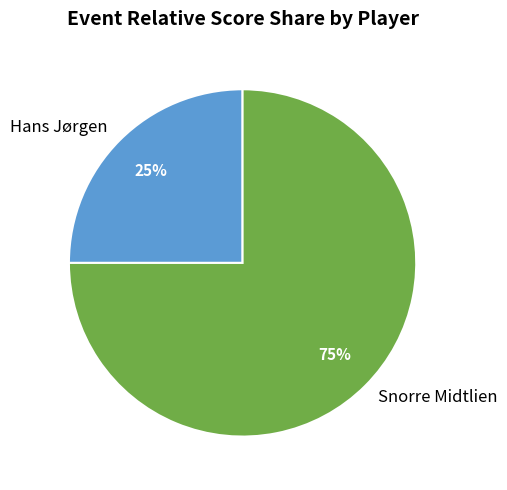

The Snorre Midtlien slice represents 75% of the pie. True or false?

True